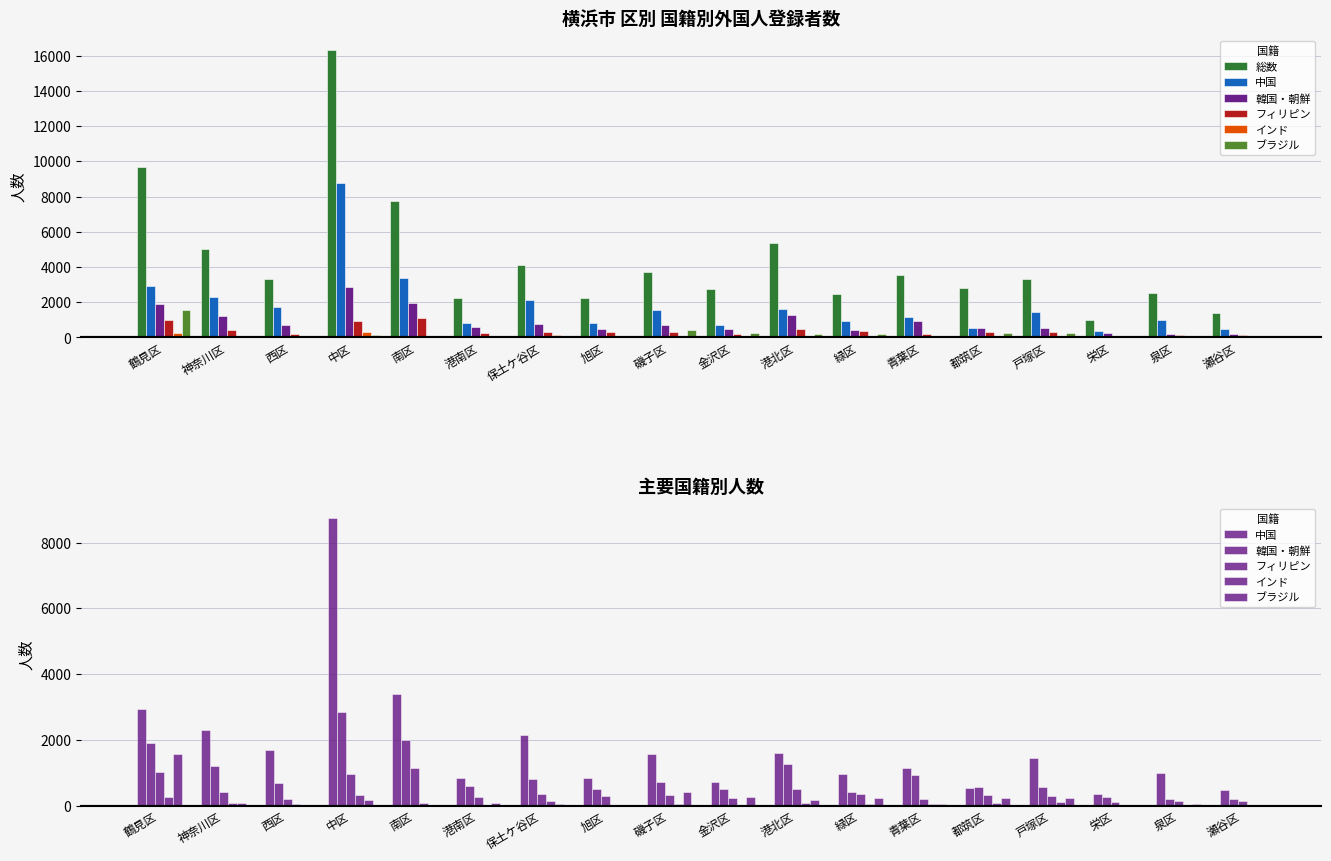

How many series are shown in this chart?

6